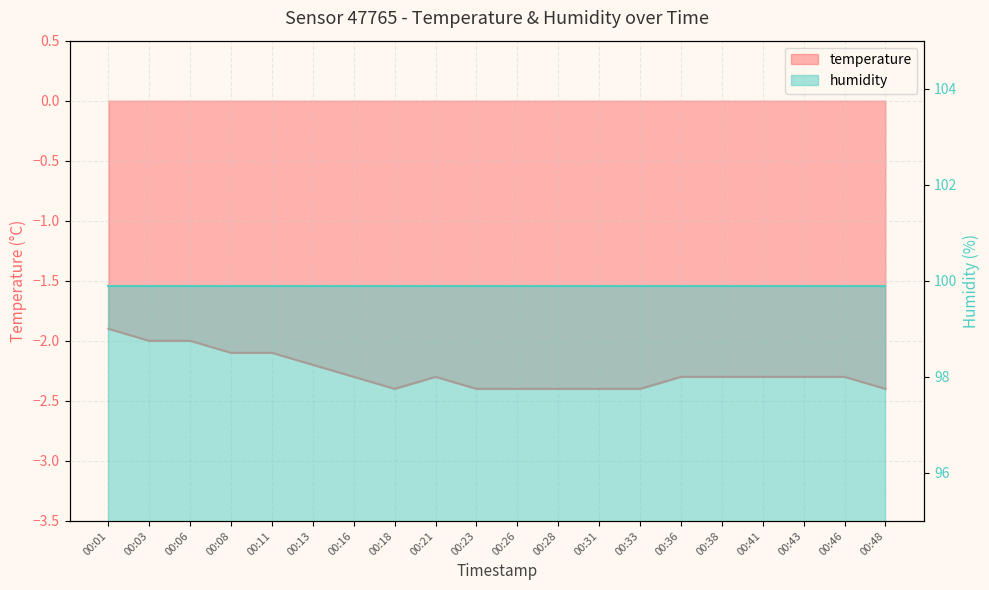

The chart shows a value of -1.4 at 00:46. True or false?

False